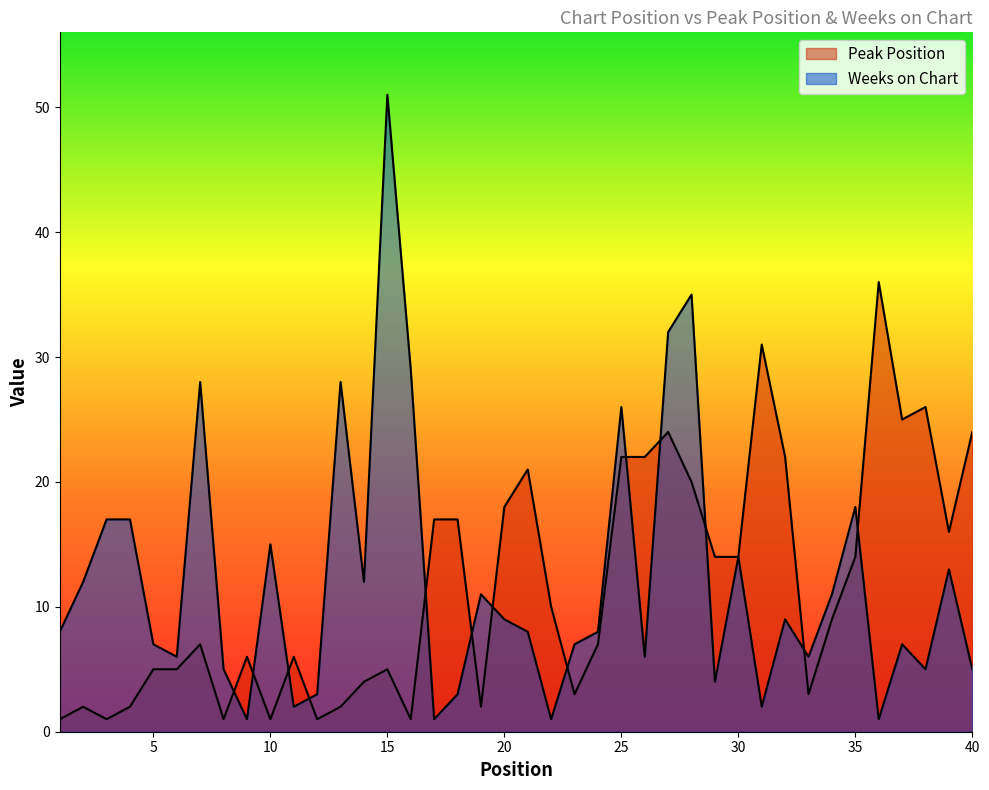

In Peak Position, how many points are lower than both neighbors (excluding endpoints)?

10